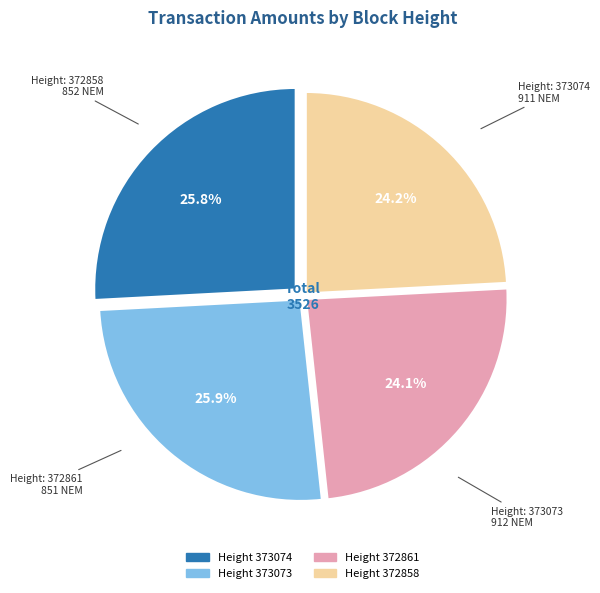

What is the largest slice in the pie chart?

373073